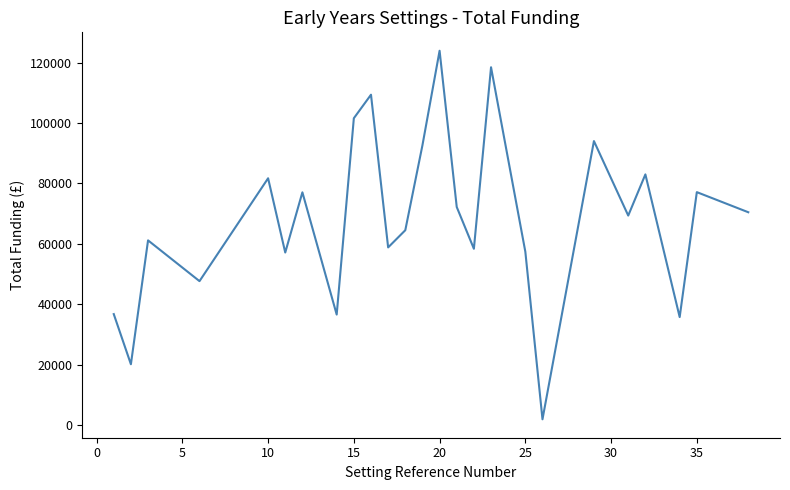

What is the maximum value shown in the chart?

123938.8